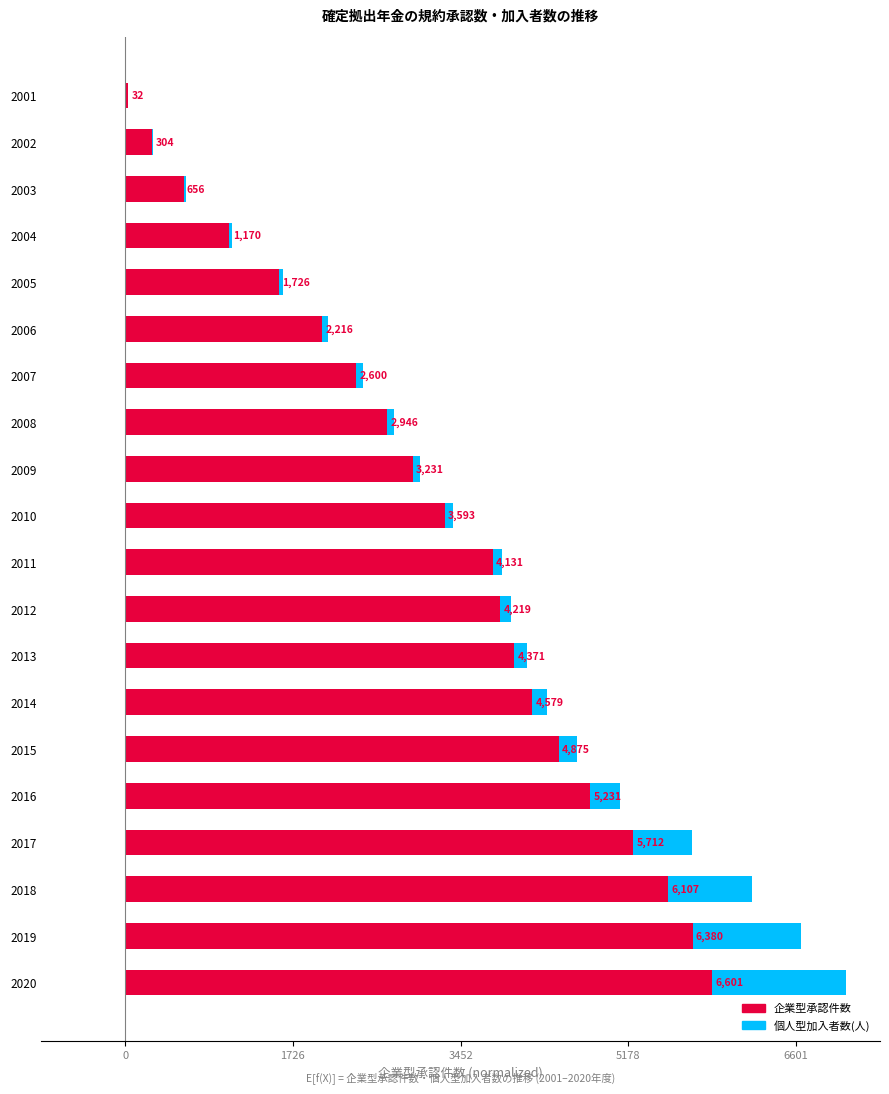

What position from the left is 5178?

4